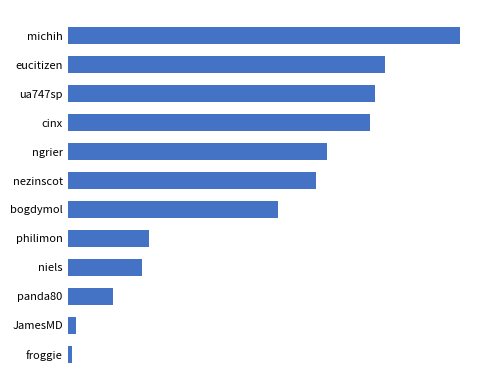

List the labels in order of value, largest first.

michih, eucitizen, ua747sp, cinx, ngrier, nezinscot, bogdymol, philimon, niels, panda80, JamesMD, froggie